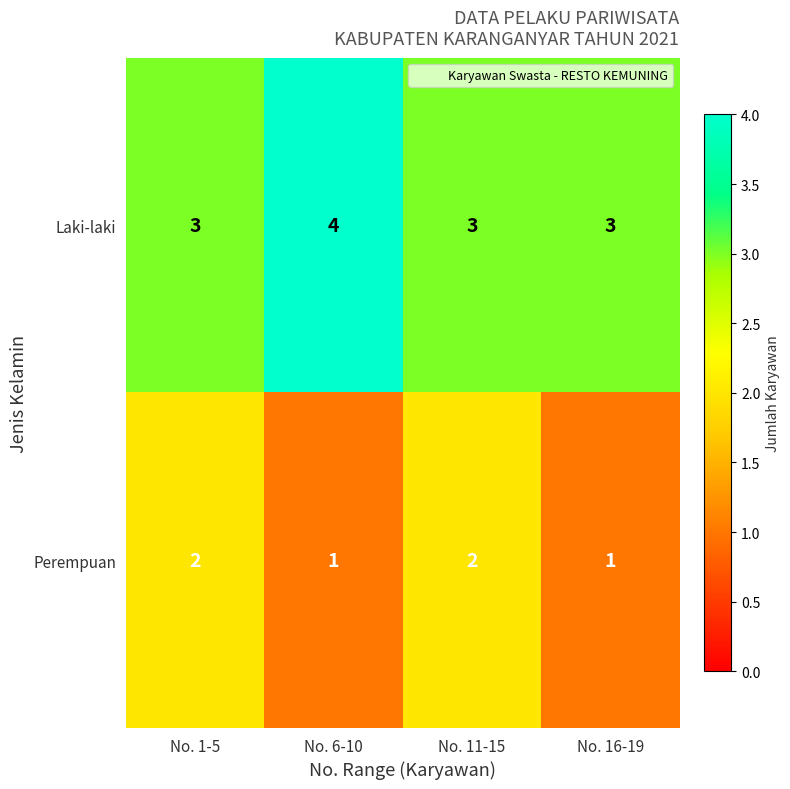

Count the Perempuan values in the range 1 to 2.

4